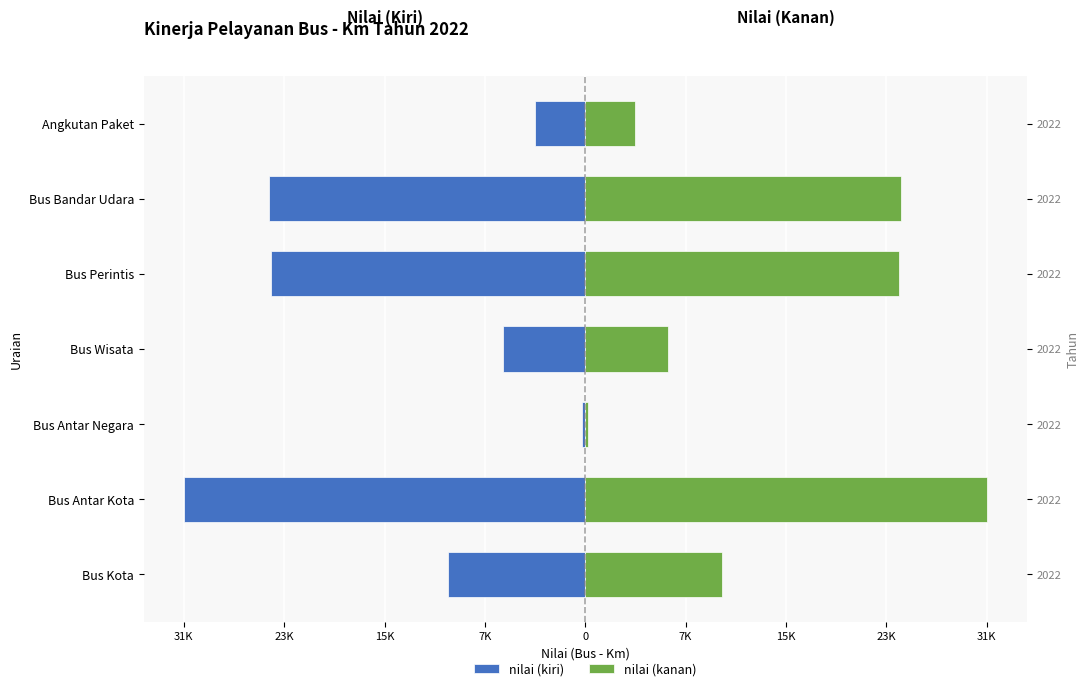

Between Bus Antar Kota and Bus Antar Negara, which series saw the biggest shift?

nilai (kiri)